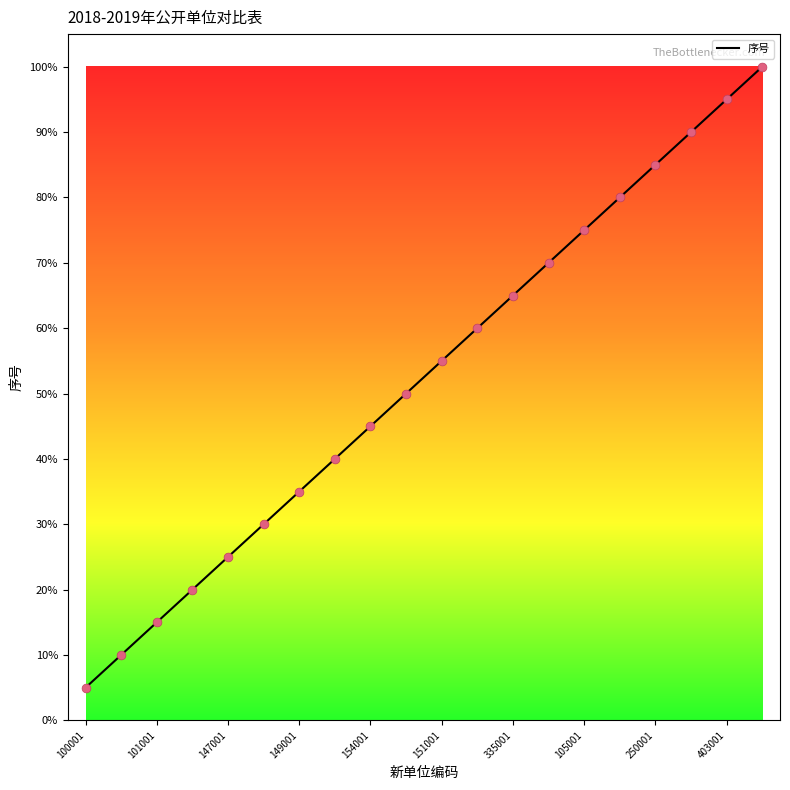

Does the chart have visible grid lines?

No